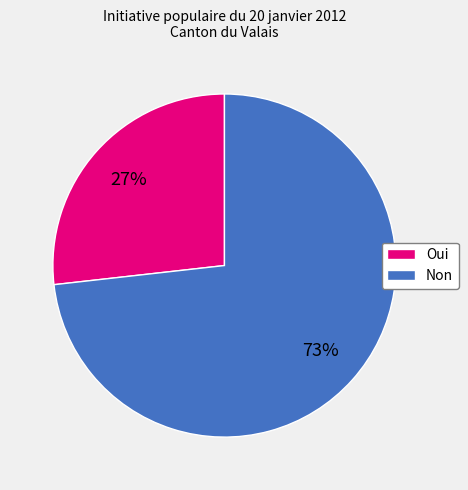

To the nearest percent, what is the difference between the Oui and Non slice percentages?

46%